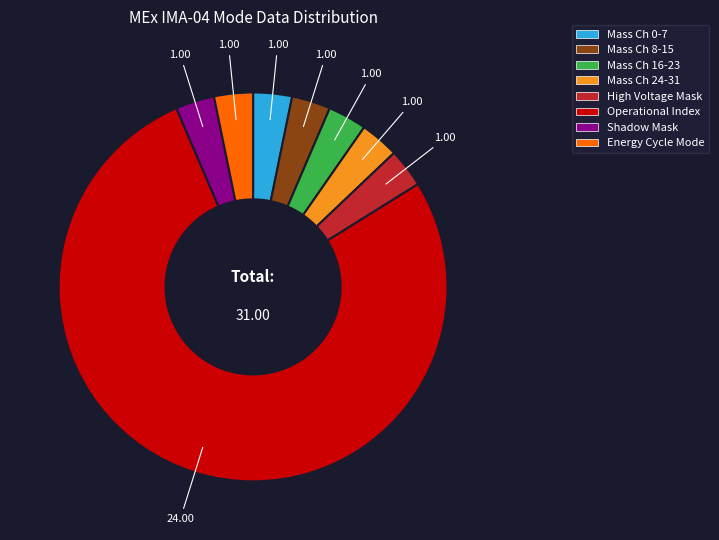

Count the number of slices in the pie.

8